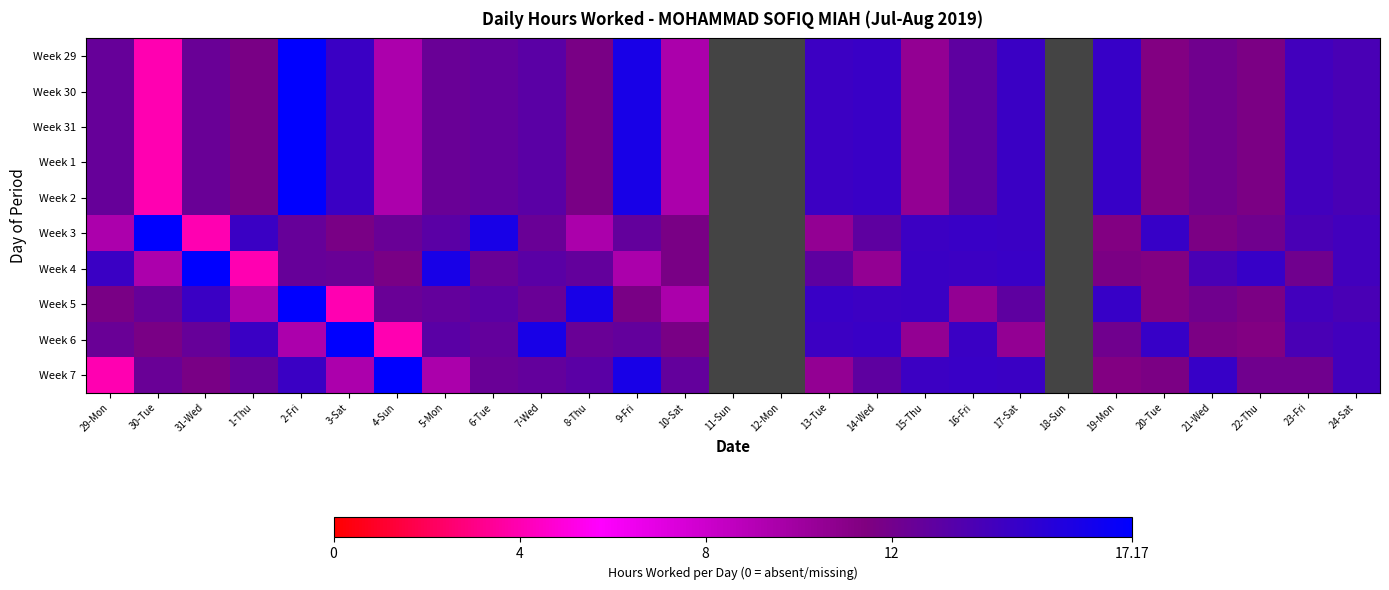

Is the value of Week 31 at 23-Fri greater than the value of Week 2 at 2-Fri?

No